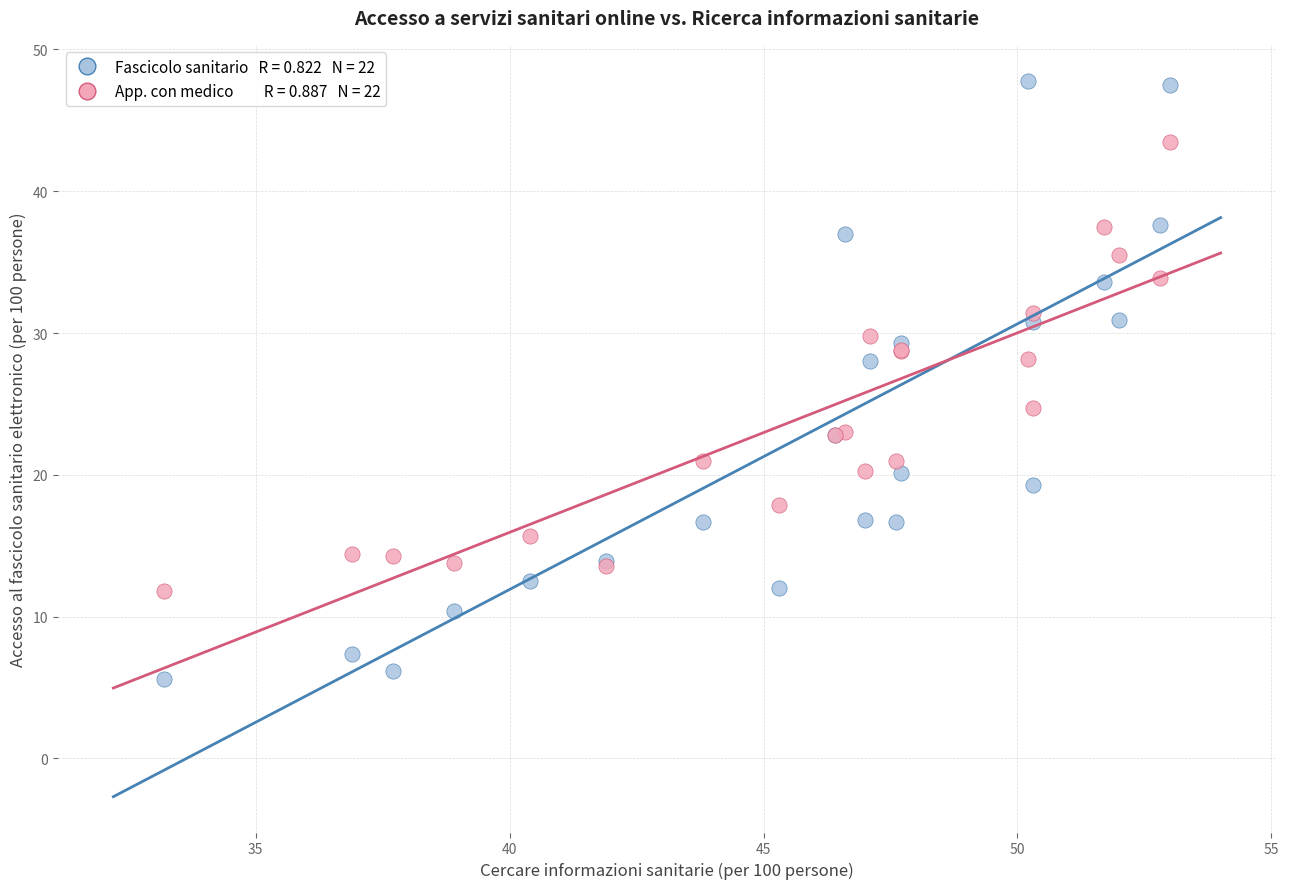

Across all series, what Y value is closest to 26?

24.7